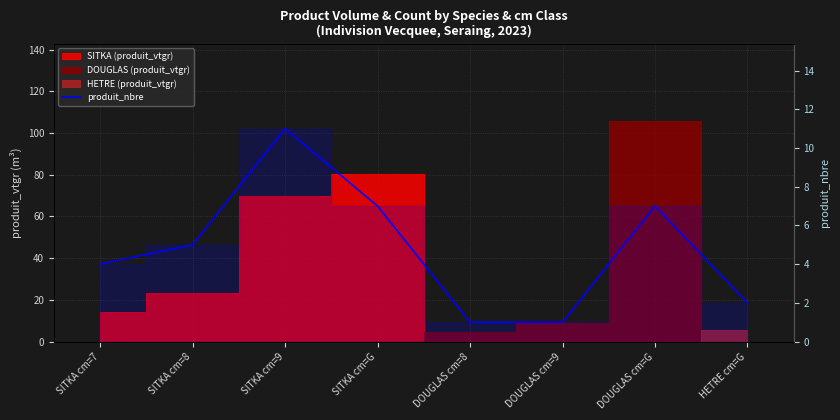

Count the number of values greater than 5.

3